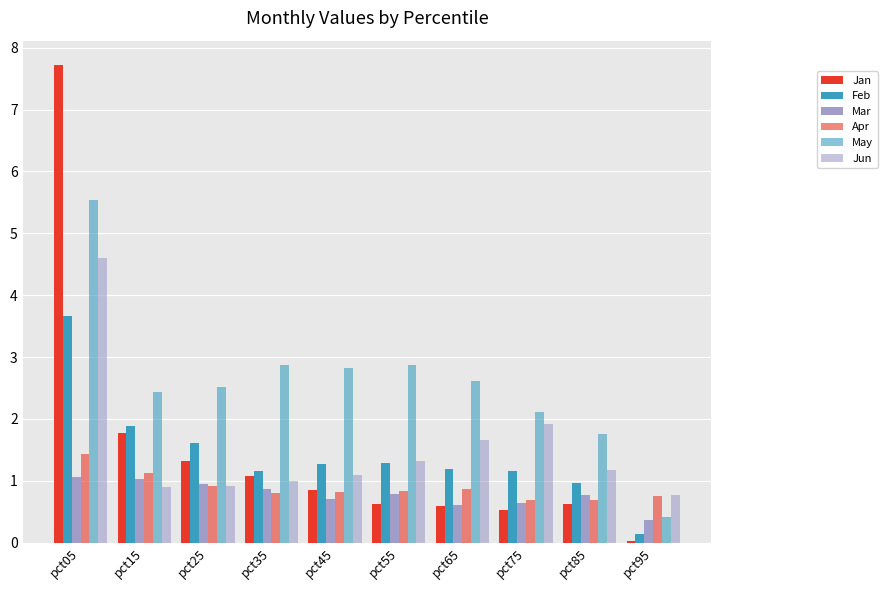

What is the sum of all Apr values?

8.9